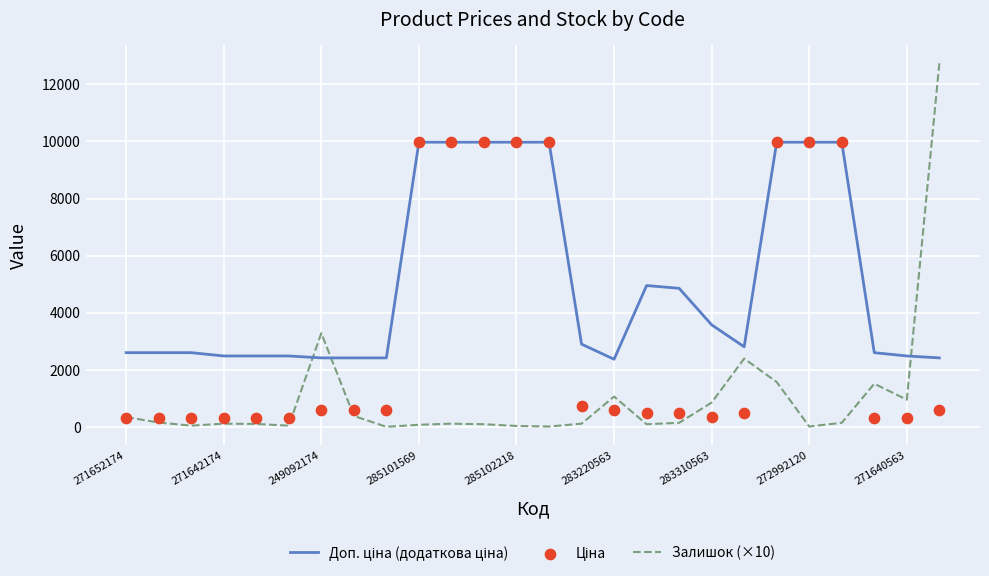

What is the total value across all series at 16?

5535.4